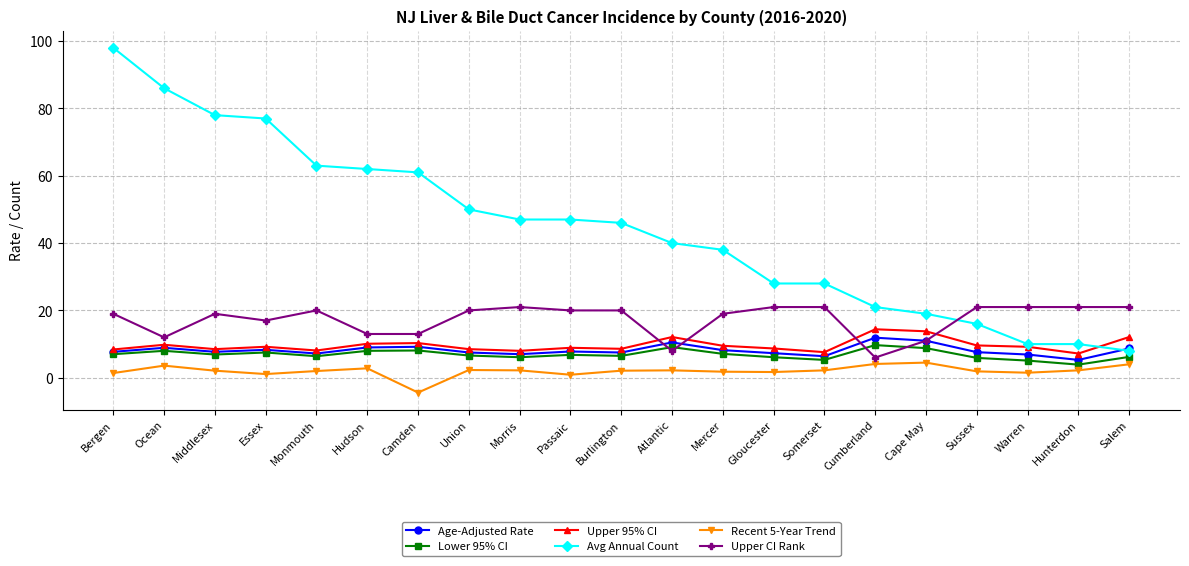

What is the difference between the Upper 95% CI values at Bergen and Atlantic?

3.7